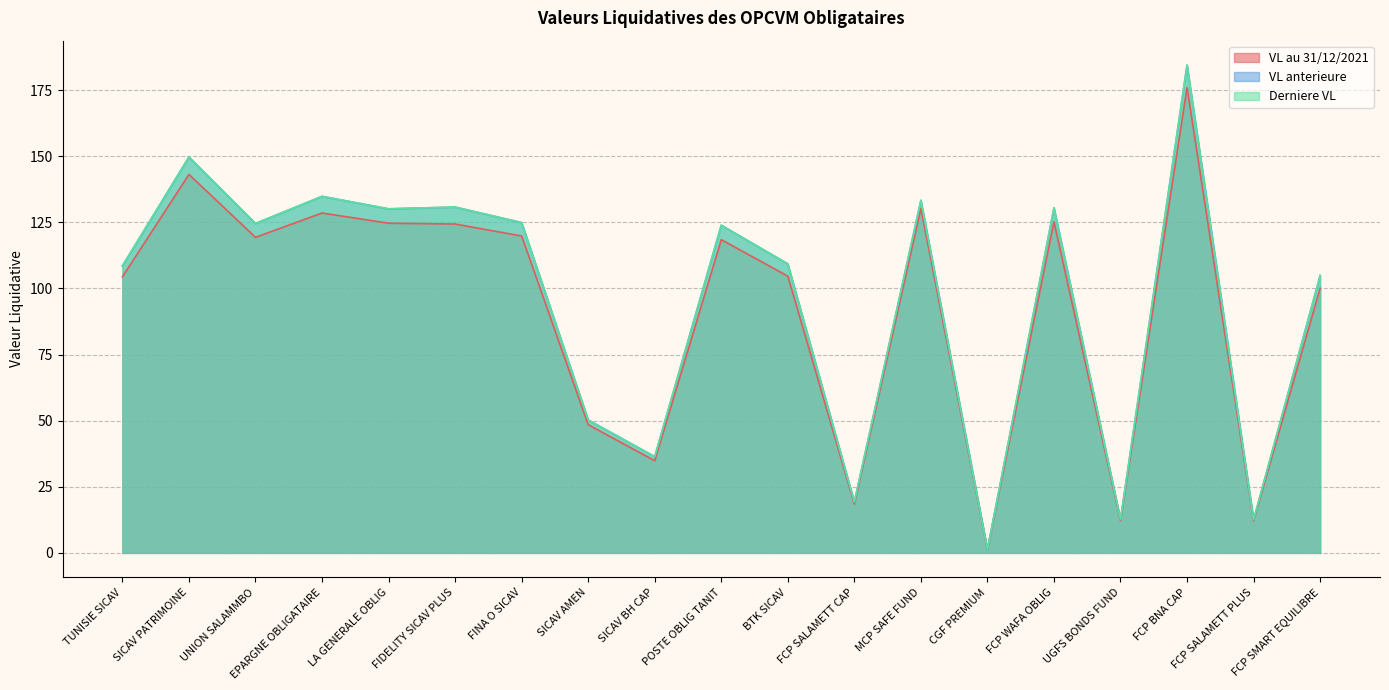

True or false: Derniere VL and VL anterieure cross at least once.

False